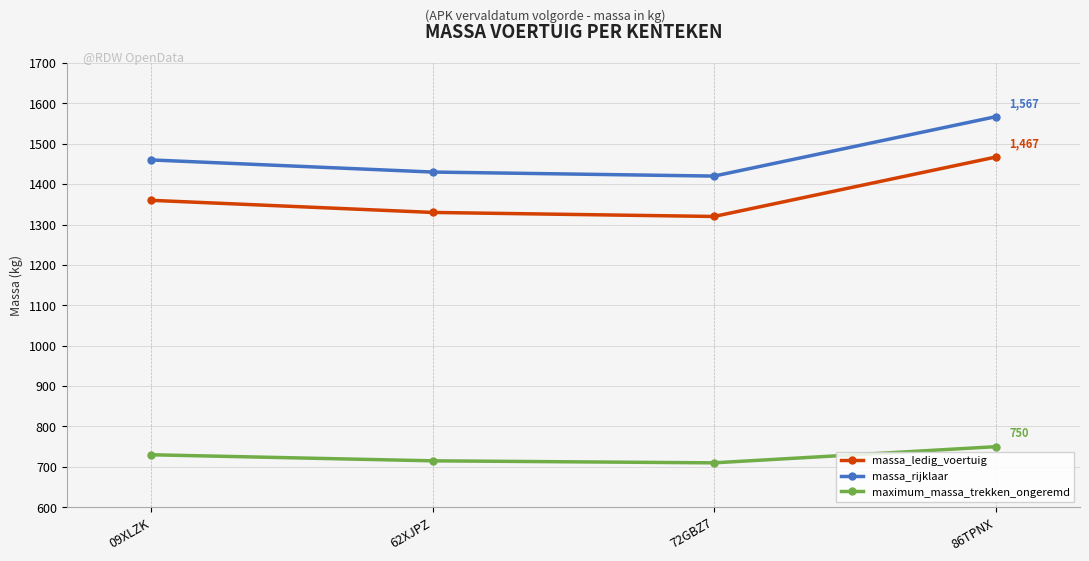

What is the spread (max minus min) of values at 62XJPZ?

715